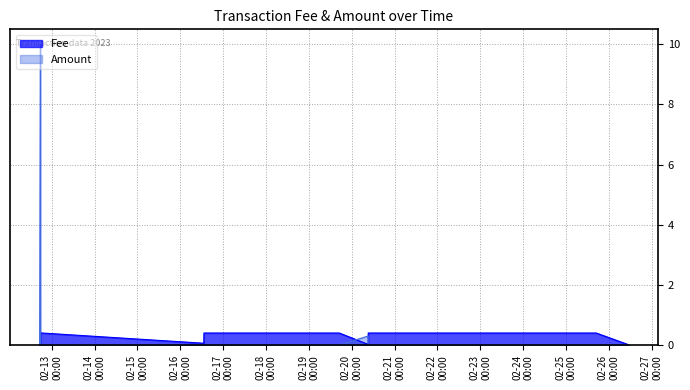

Which series has the largest total across all categories?

Amount